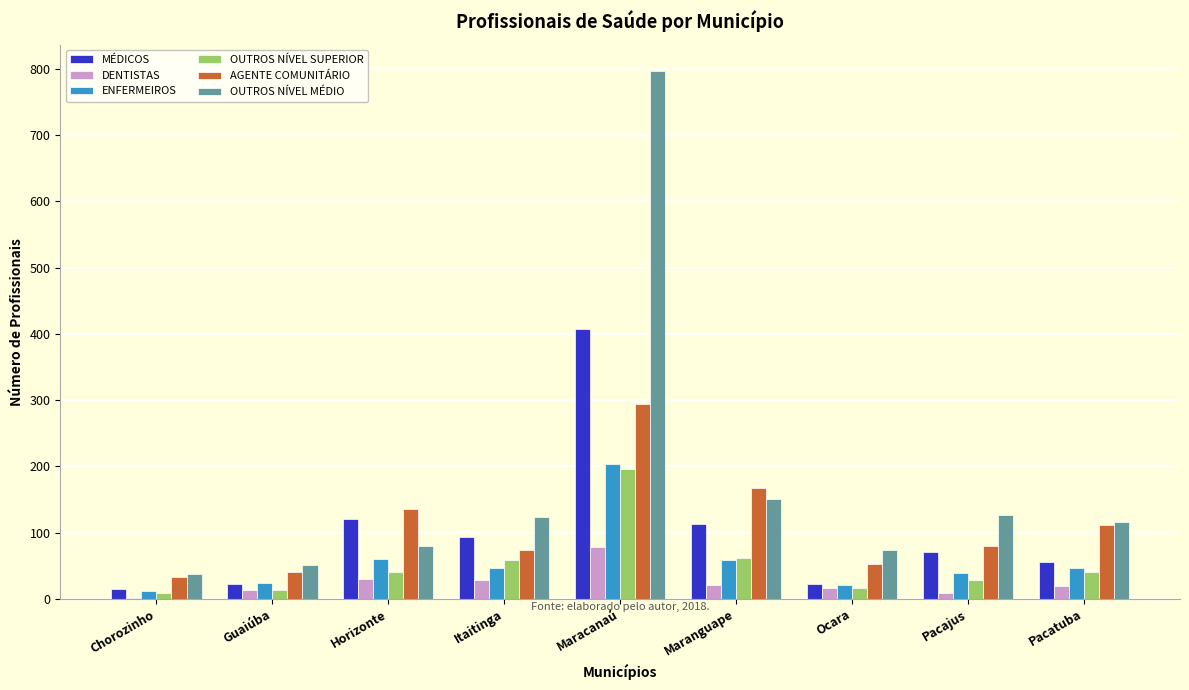

Which series changed the most between Maracanaú and Pacajus?

OUTROS NÍVEL MÉDIO